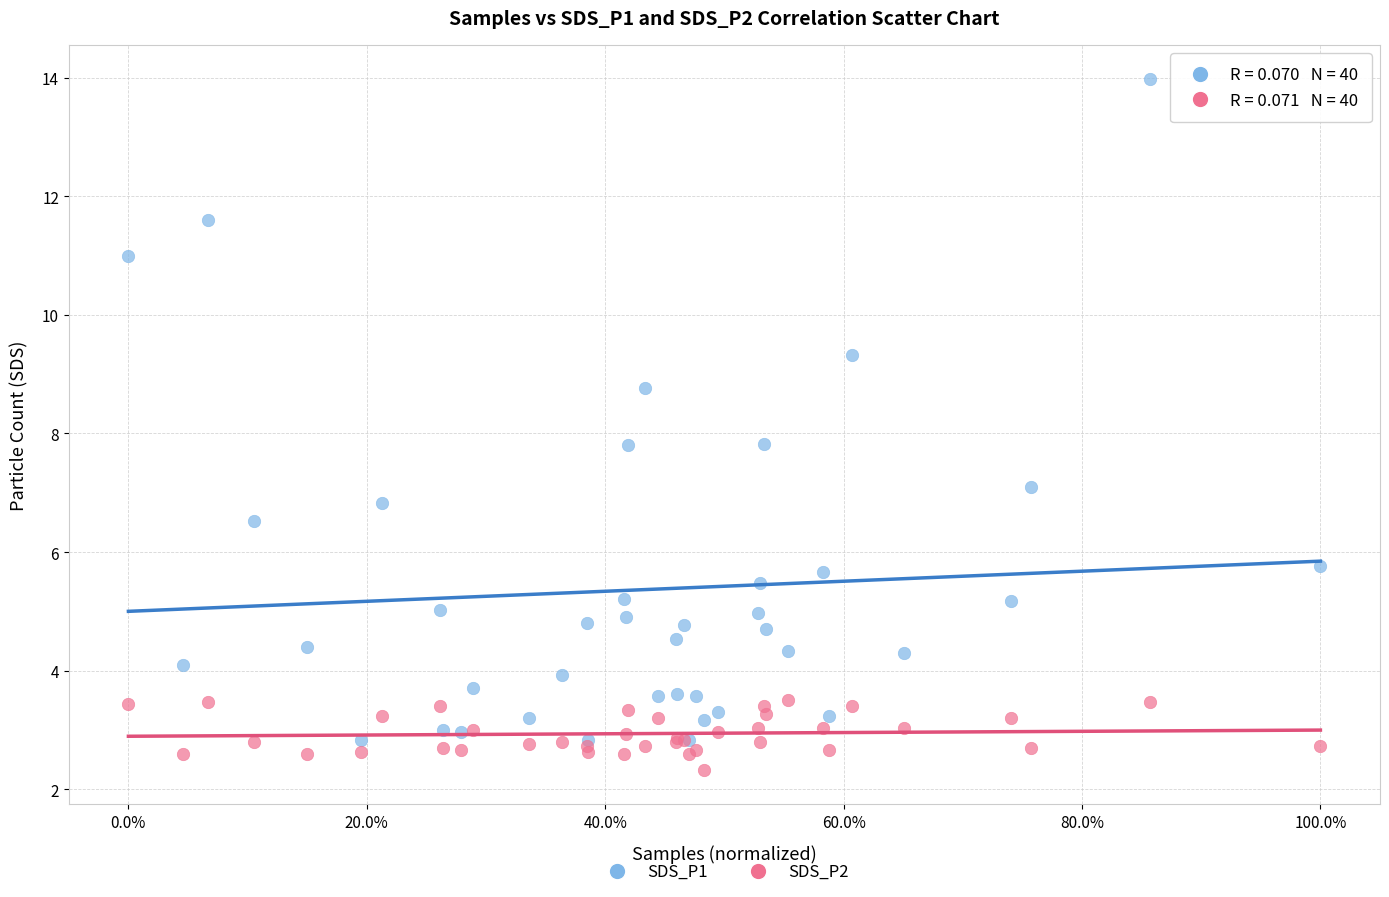

Which series has the largest Y range (max minus min)?

SDS_P1